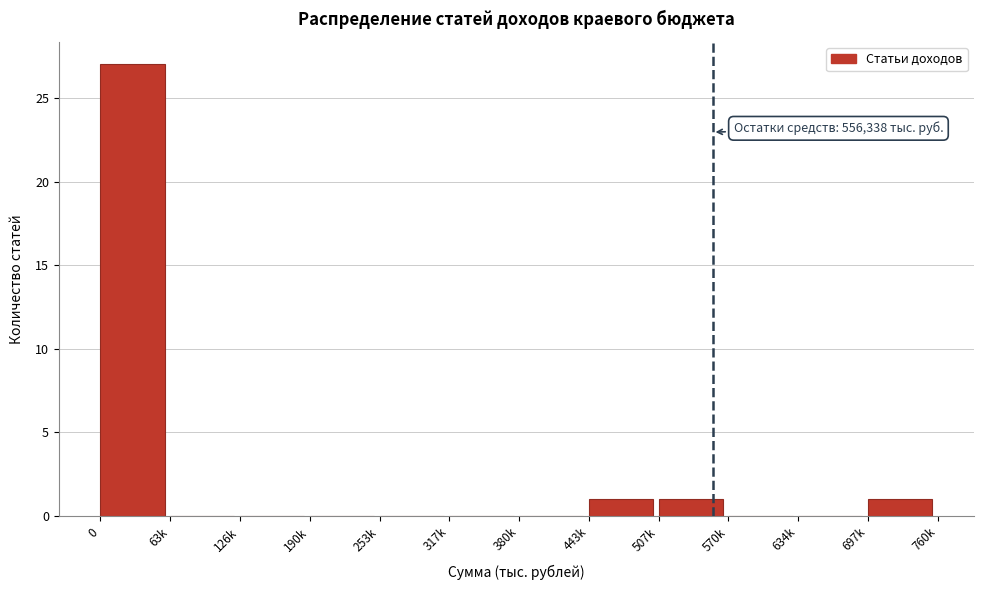

Reading left to right, what are all the values shown in this chart?

0=27	63k=0	126k=0	190k=0	253k=0	317k=0	380k=0	443k=1	507k=1	570k=0	634k=0	697k=1